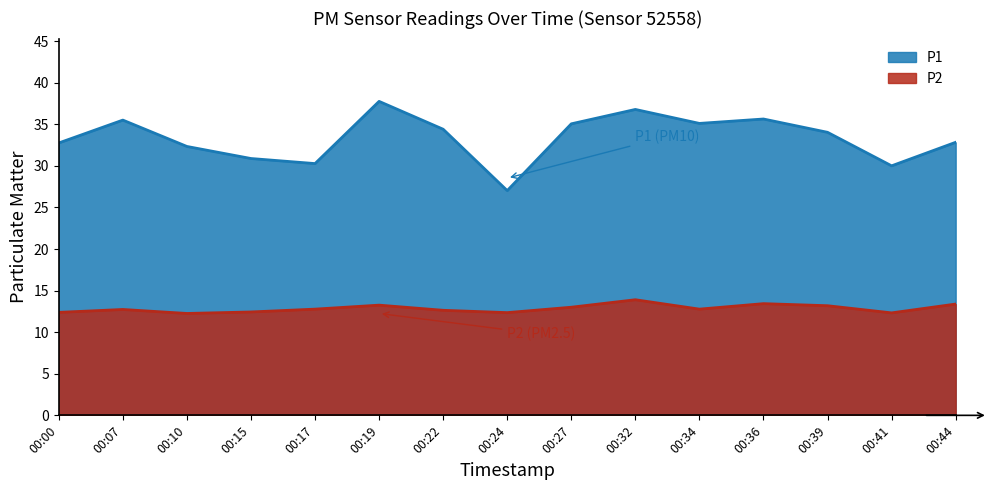

Between 00:19 and 00:39, which series saw the biggest shift?

P1